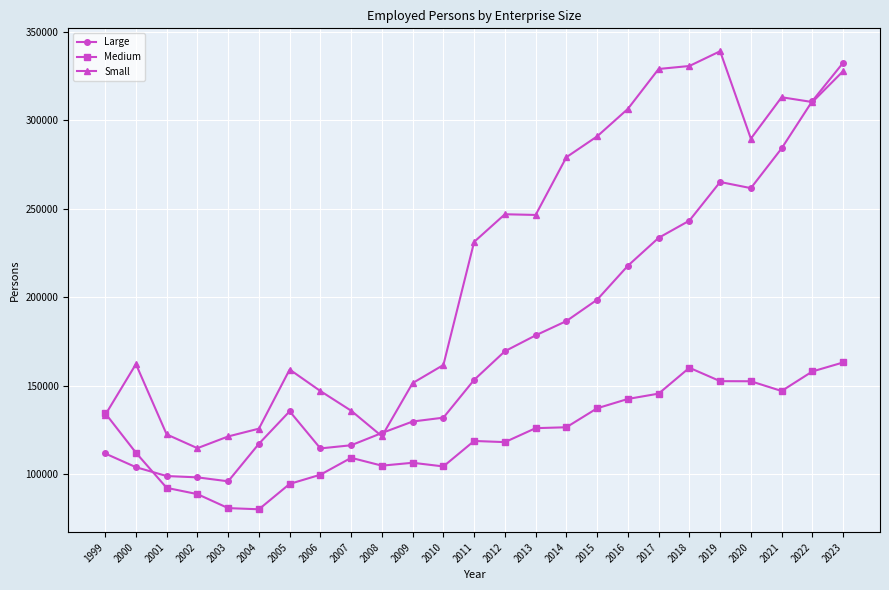

Where is Small nearest to the value 226877?

2011